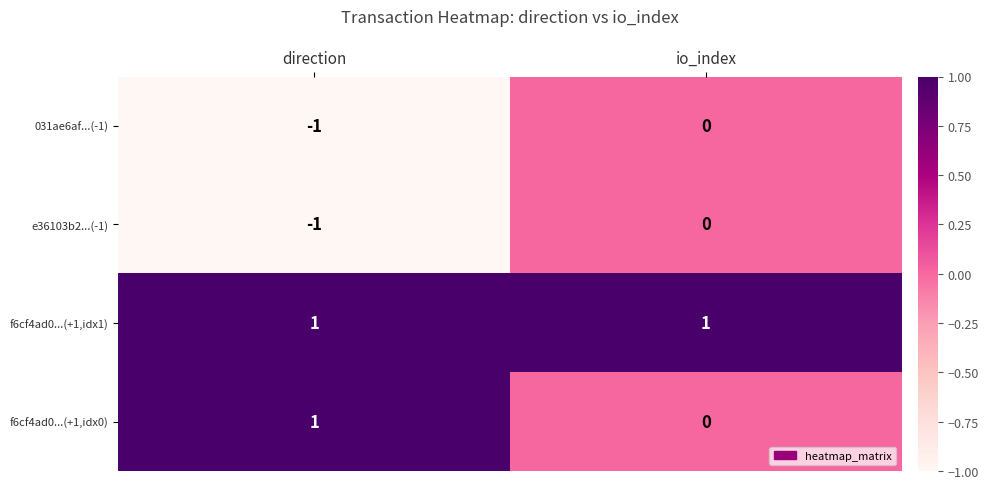

The f6cf4ad0...(+1,idx1) series shows 1 at direction. True or false?

True